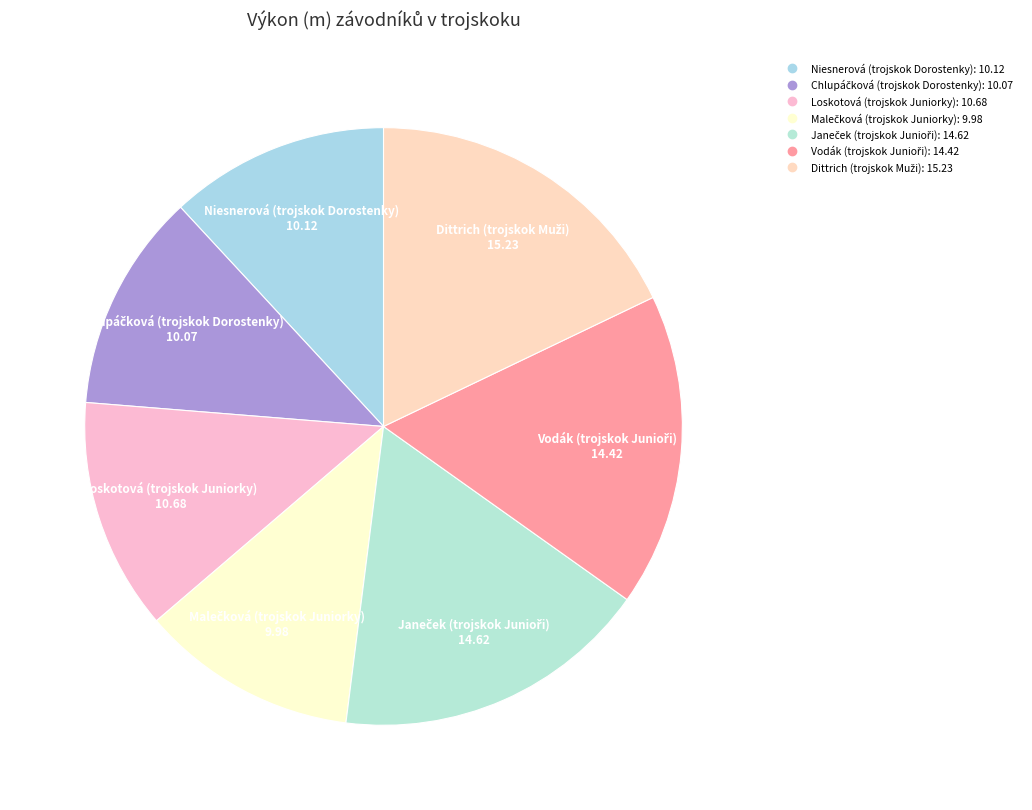

How many slices are in this pie chart?

7